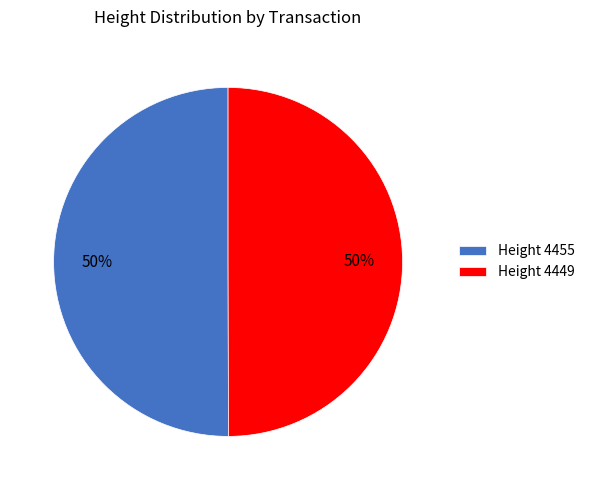

To the nearest percent, what is the average slice percentage?

50%